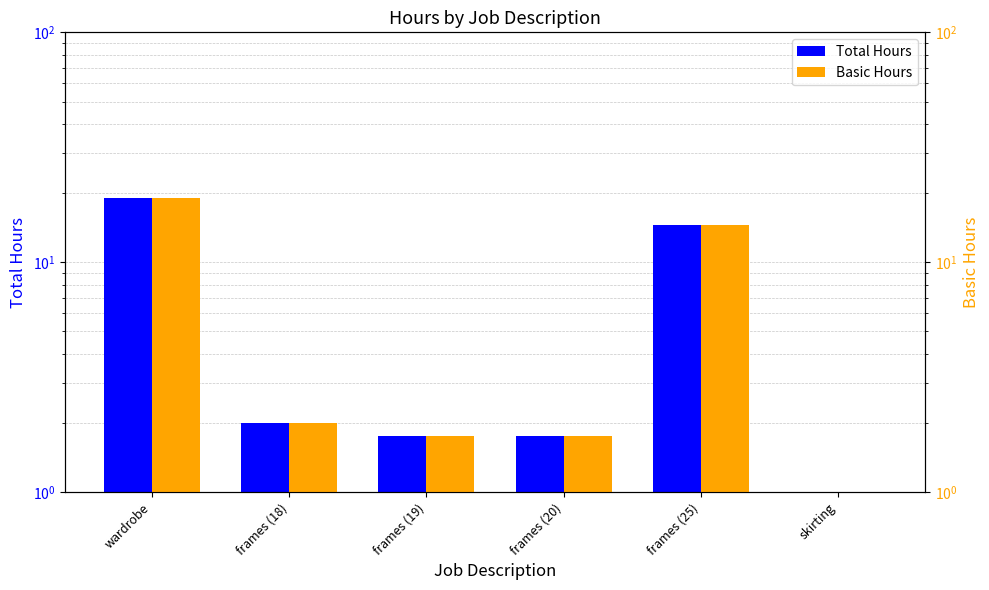

Between frames (18) and frames (19), which is larger?

frames (18)